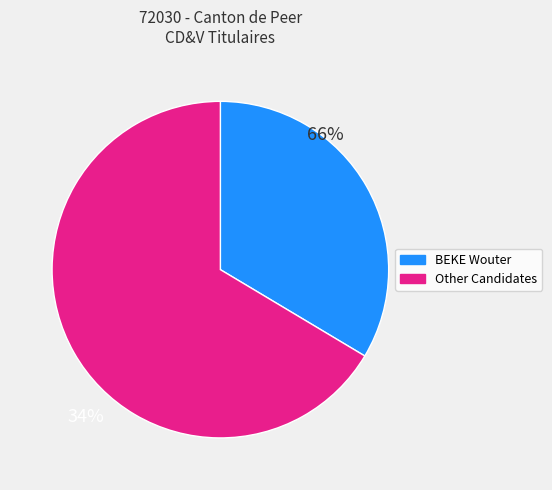

Which category has the biggest portion of the pie?

Other Candidates